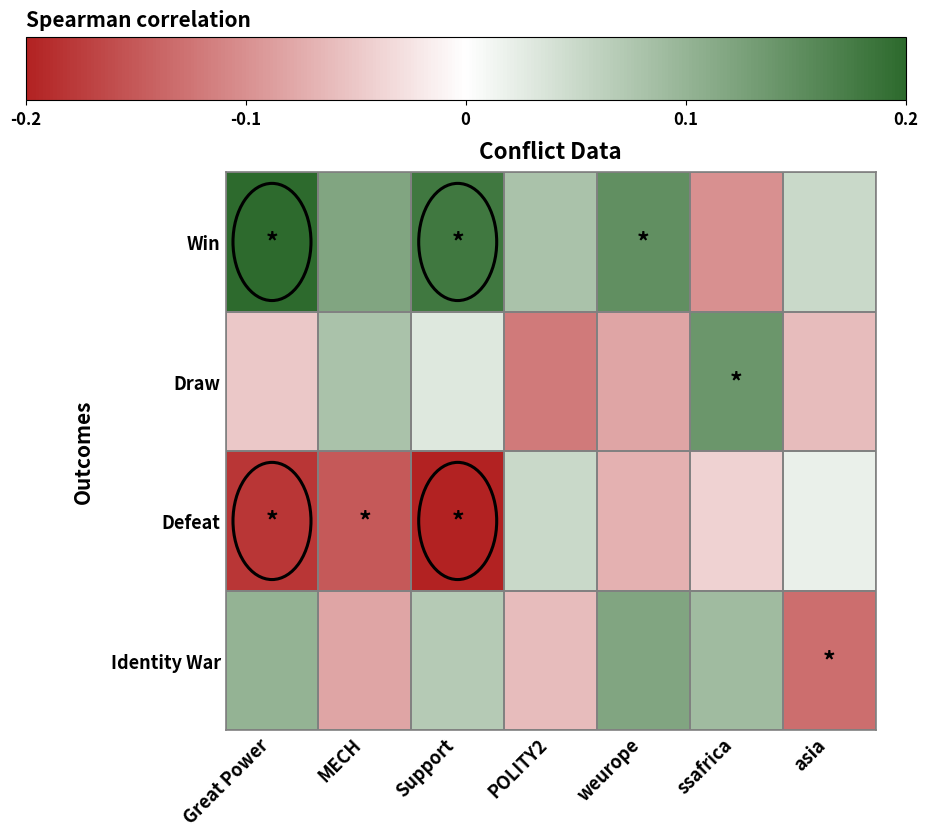

Which series has the widest spread of values?

Win